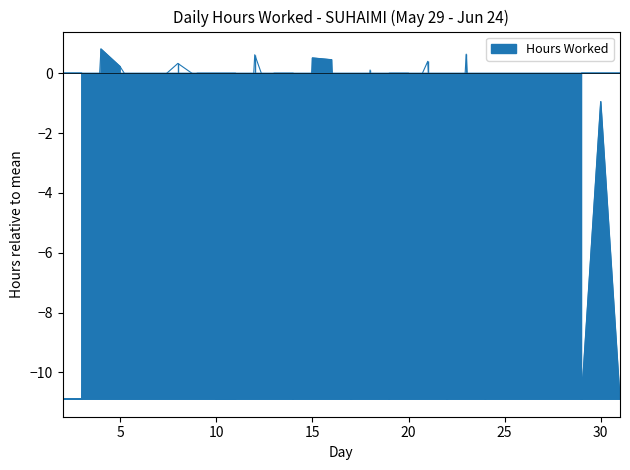

What is the change in value from 19 to 20?

+9.9